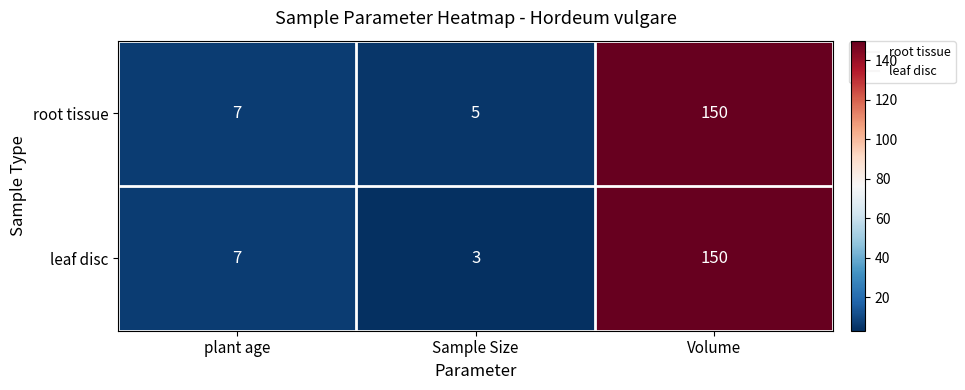

Where is root tissue nearest to the value 77?

plant age